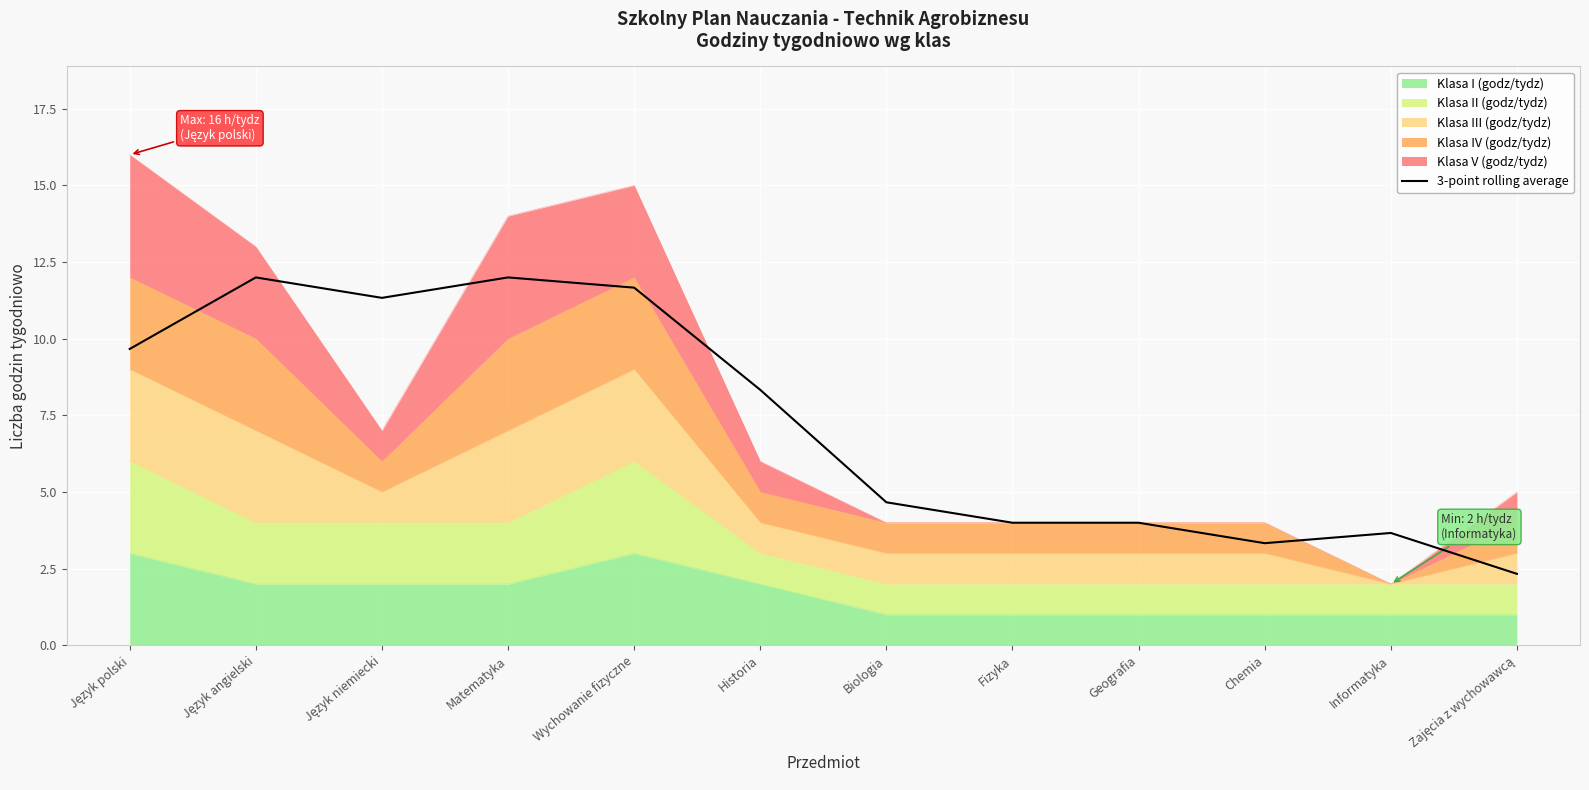

How many interior local peaks (higher than both neighbors) does the data have?

3